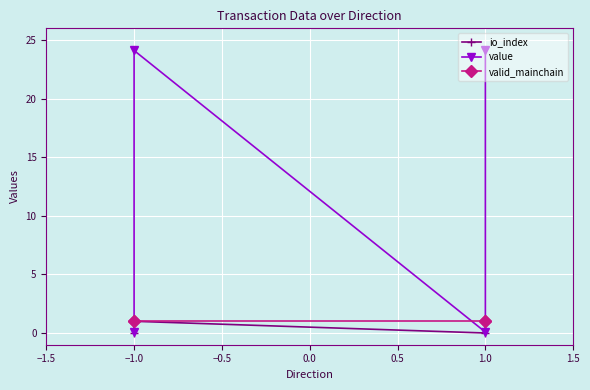

How many lines are shown in the chart?

3